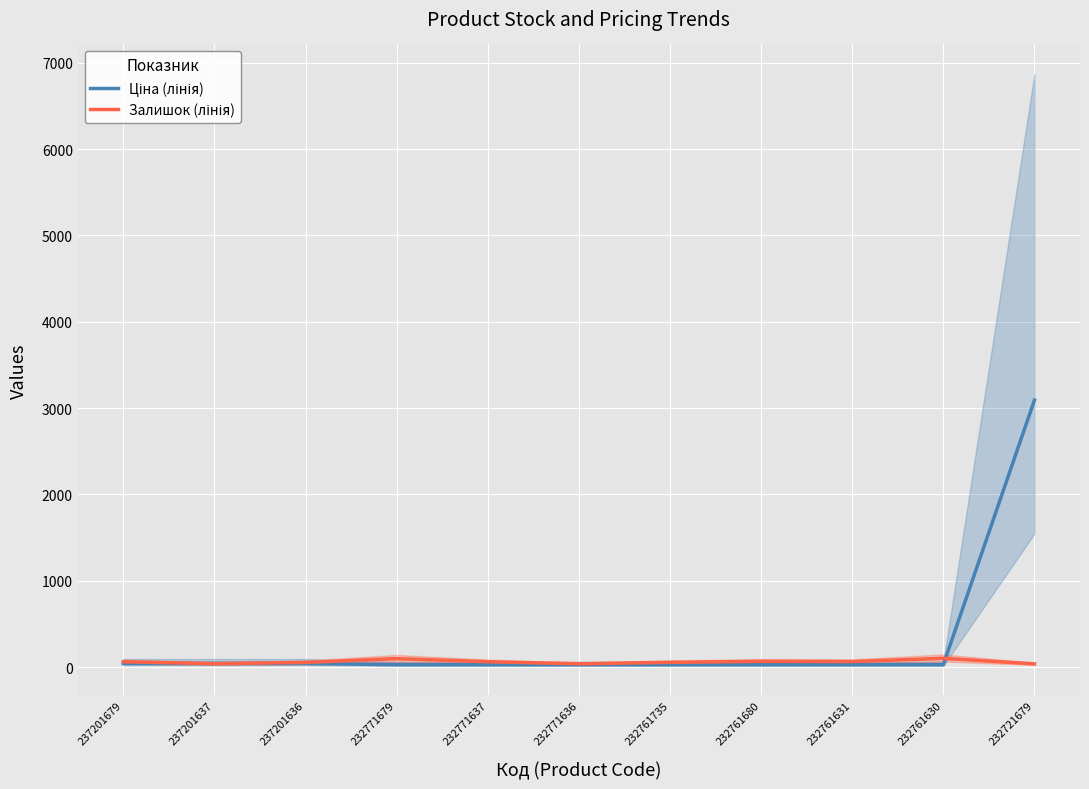

How many categories are shown in the chart?

11